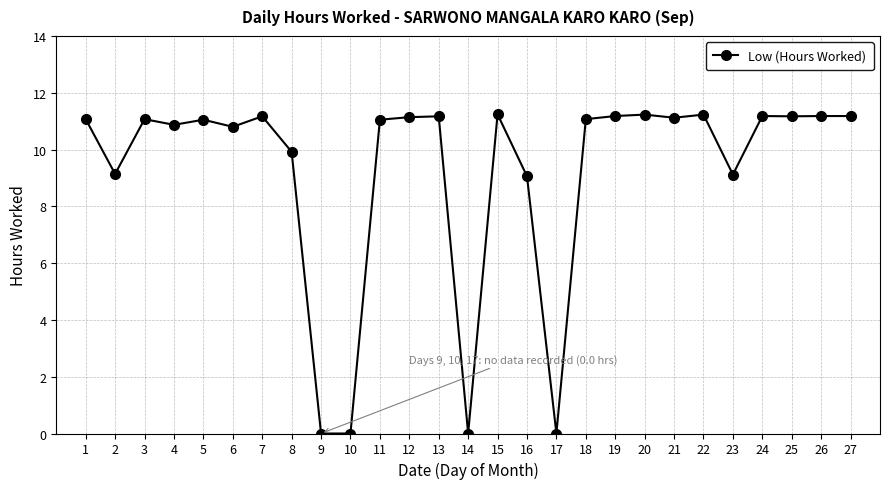

What is the difference between the second highest and second lowest values?

11.2